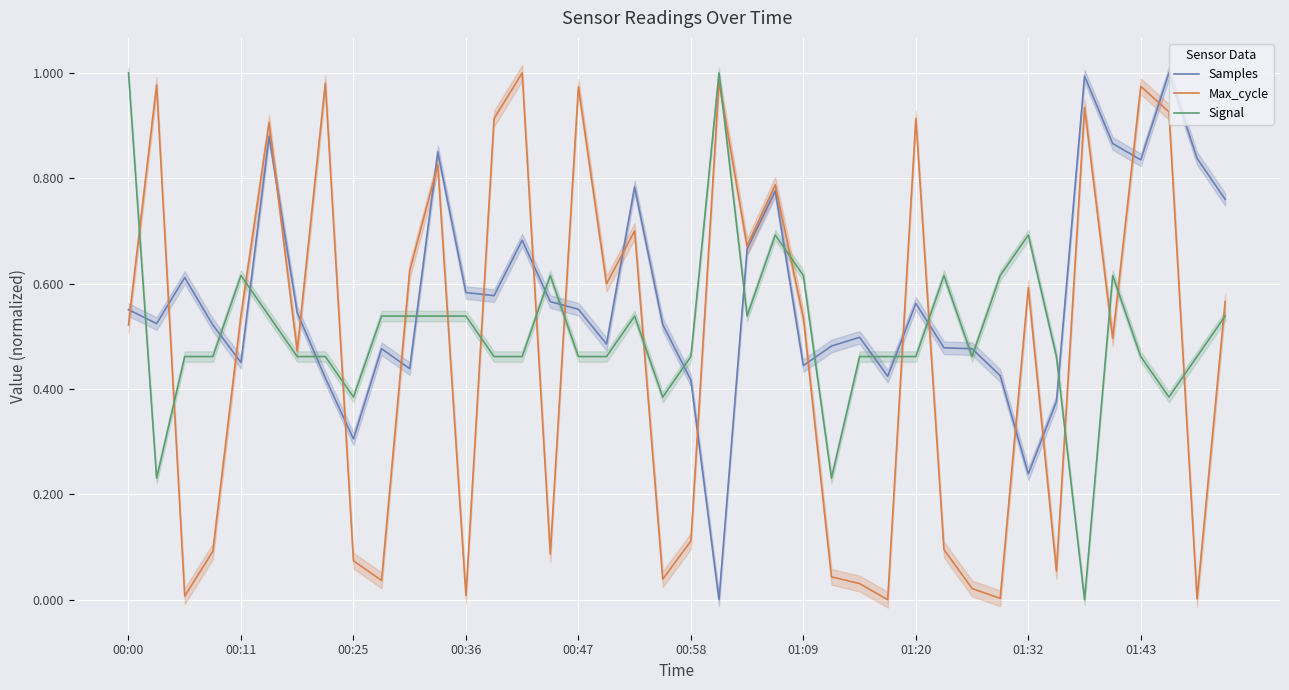

What are all the series names shown in the legend?

Samples, Max_cycle, Signal